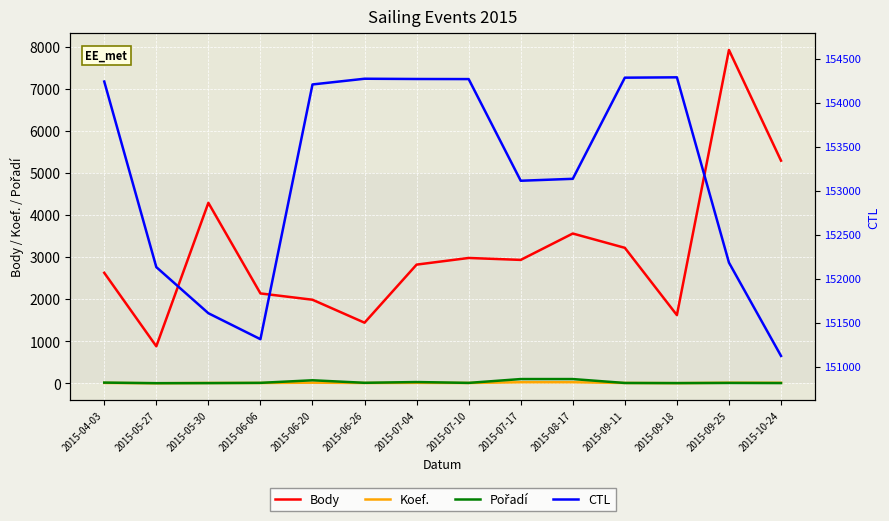

What is the difference between the highest and lowest values at 2015-08-17?

153110